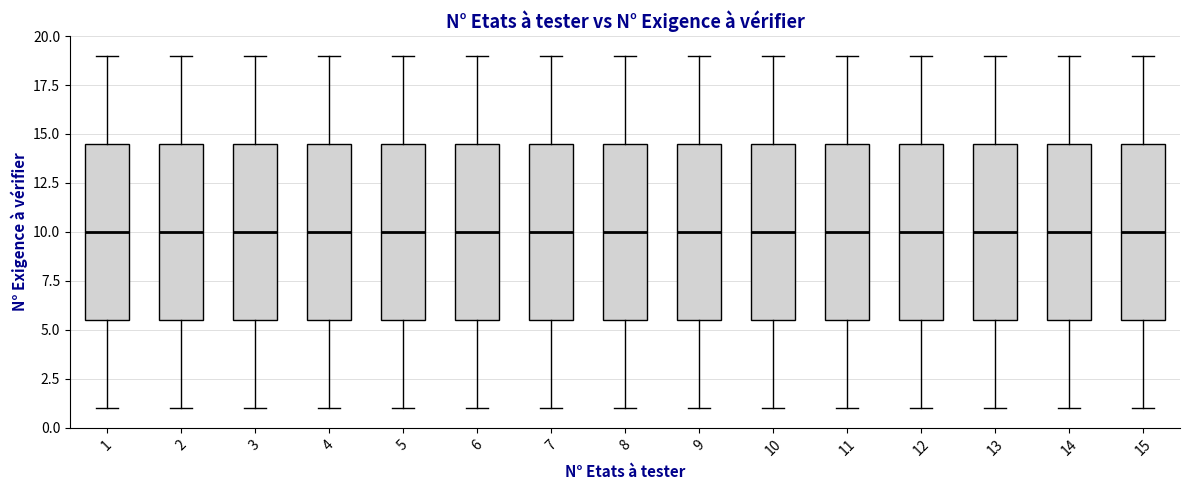

Where does the lower whisker of the box at x = 13 end on the y-axis? The values are not printed on the chart, so give them approximately, as read against the axis.

1.0